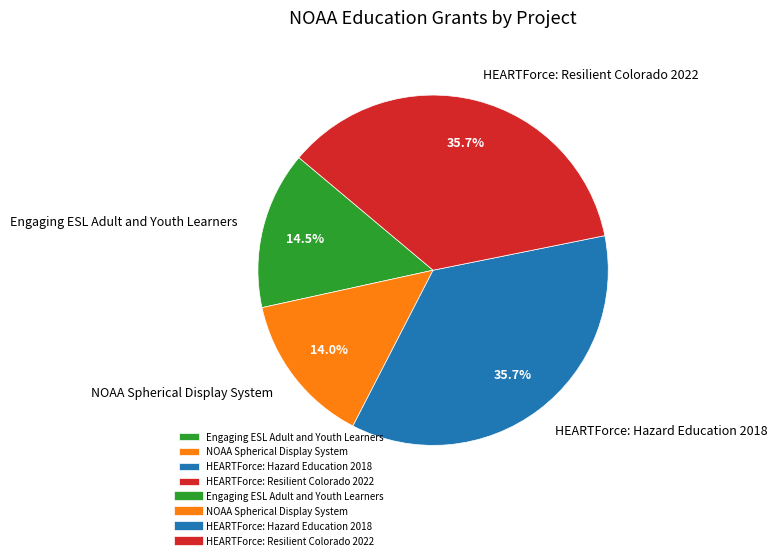

Does any single category account for the majority?

No